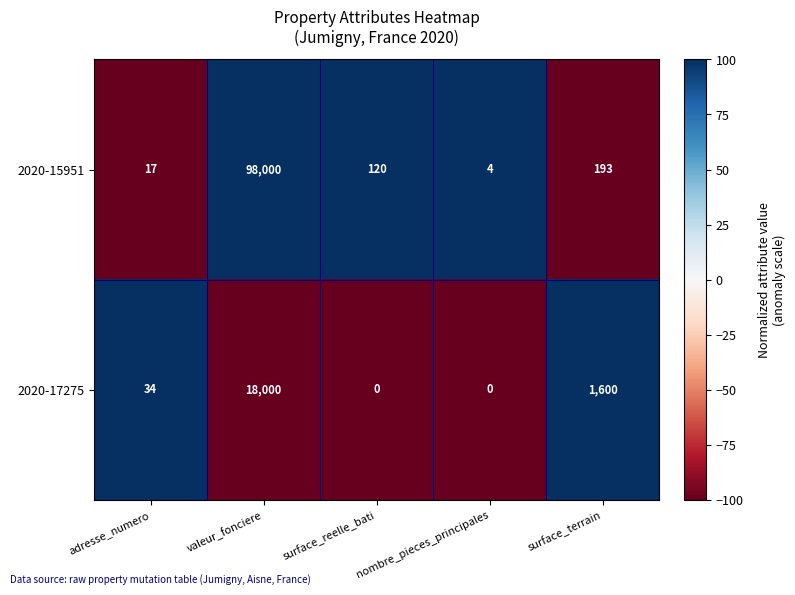

What is the highest value of the 2020-17275 series?

18000